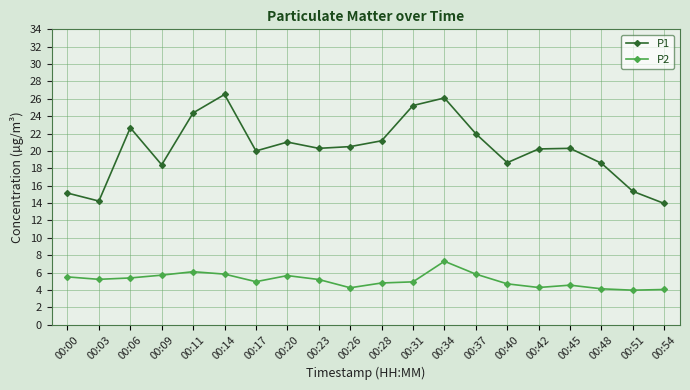

How many series are shown in this chart?

2